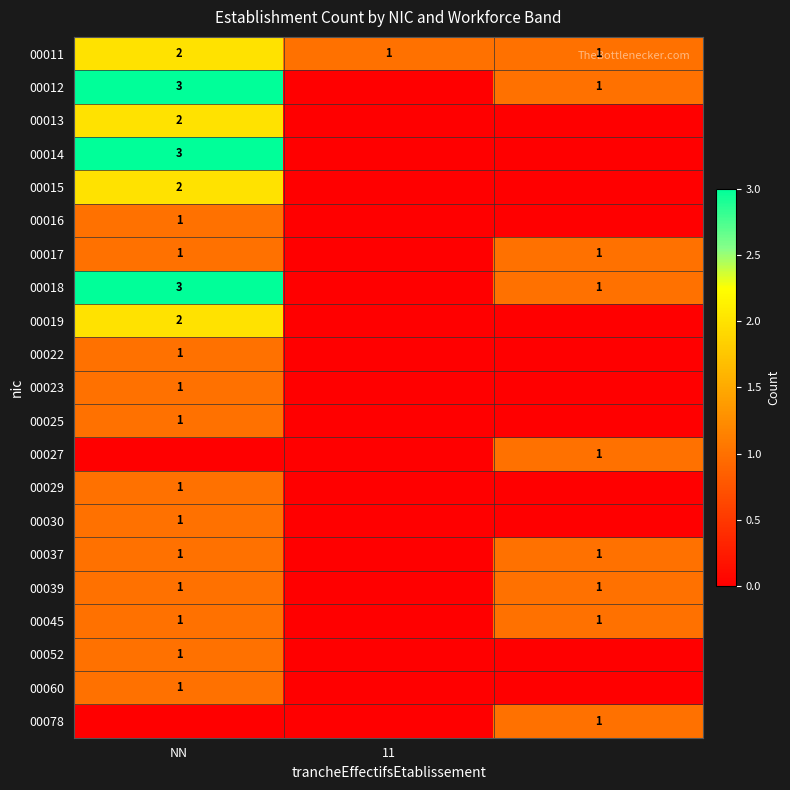

True or false: 00019 has a value of 4 at NN.

False